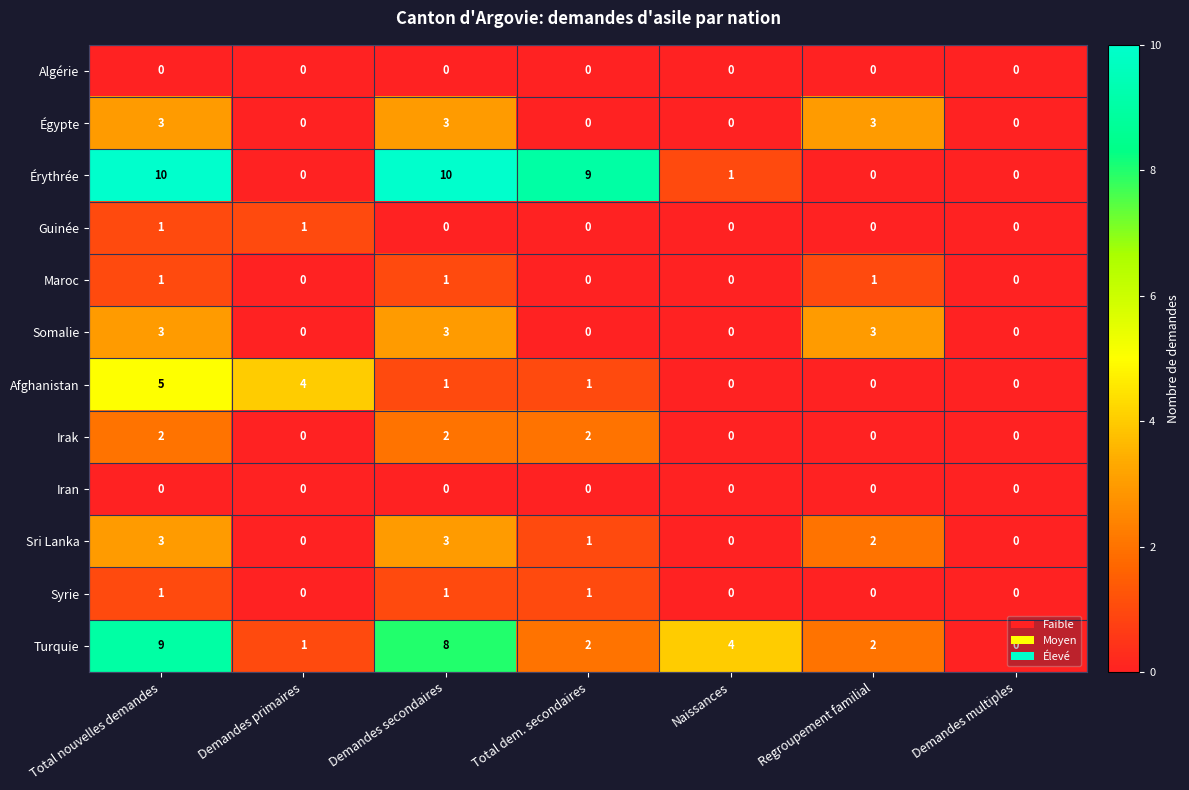

At which label does Sri Lanka first exceed 1?

Total nouvelles demandes